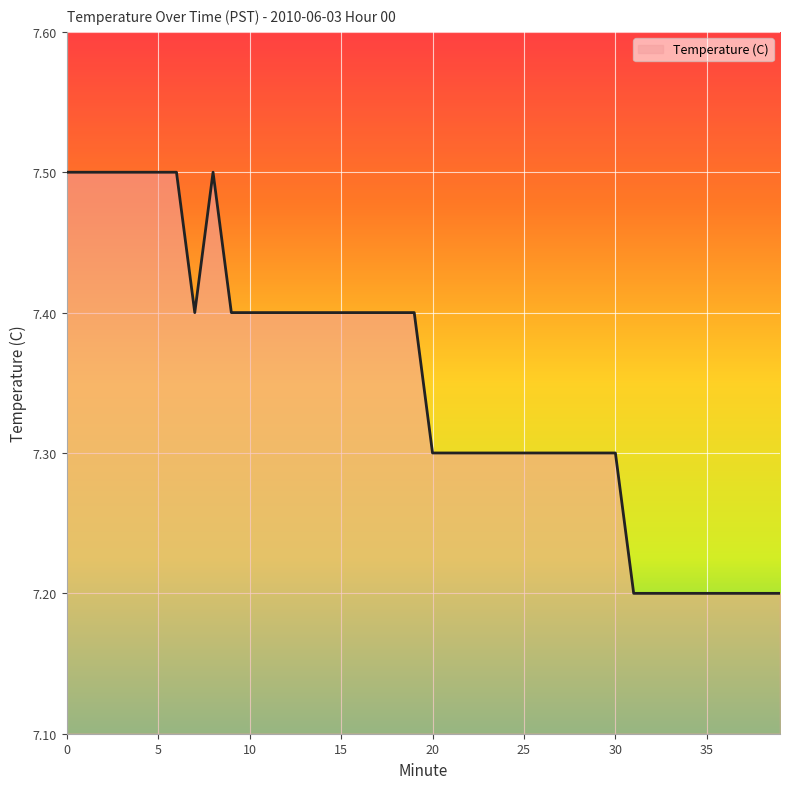

What is the greatest value displayed?

7.5